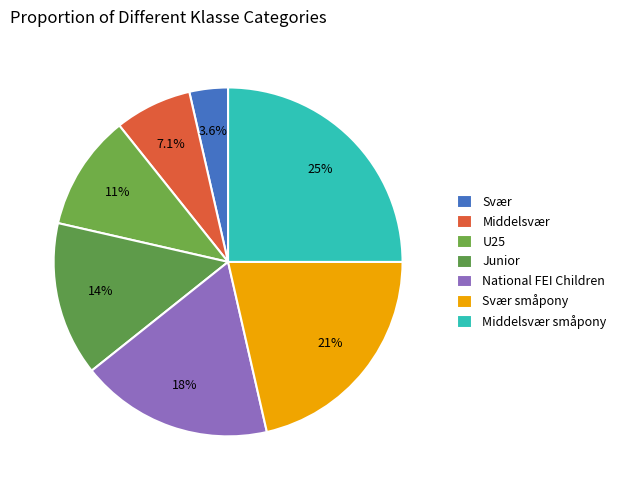

How many segments does this pie chart have?

7